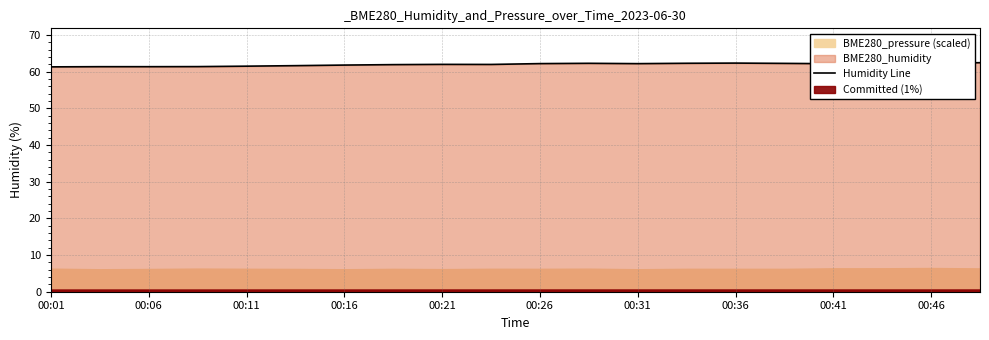

Reading left to right, extract all data points from this chart.

61.3	61.4	61.4	61.4	61.5	61.7	61.8	62.0	62.0	62.0	62.2	62.3	62.2	62.3	62.4	62.3	62.2	62.3	62.3	62.5